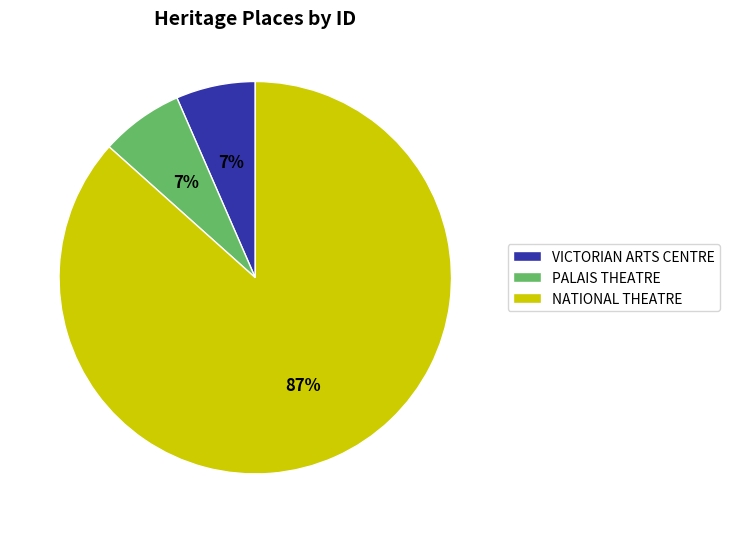

Does VICTORIAN ARTS CENTRE represent more than half of the total?

No